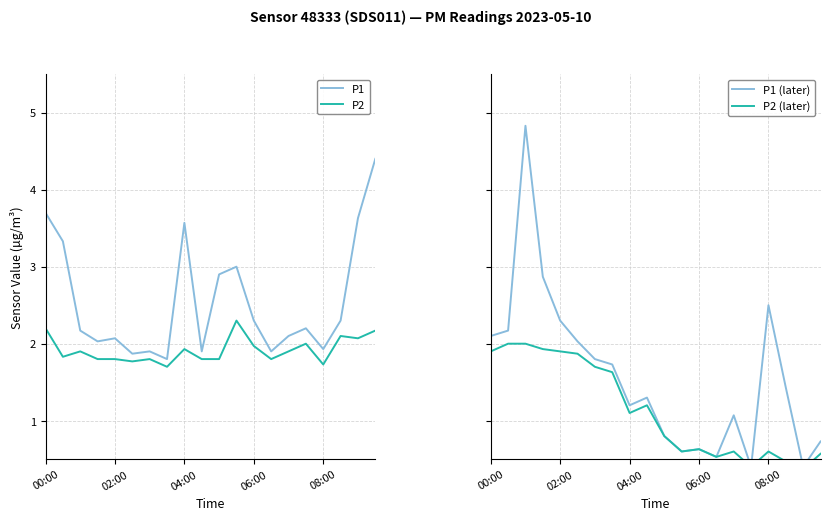

True or false: P2 and P1 cross at least once.

False